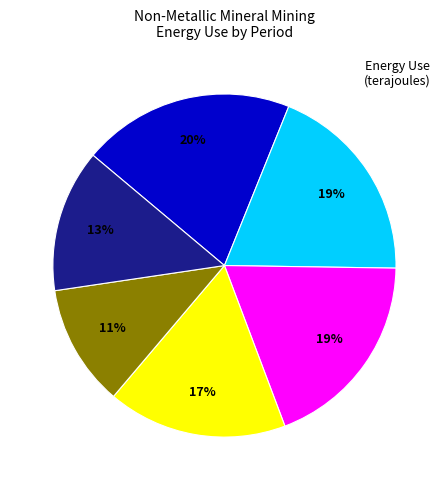

To the nearest percent, what is the average slice percentage?

17%